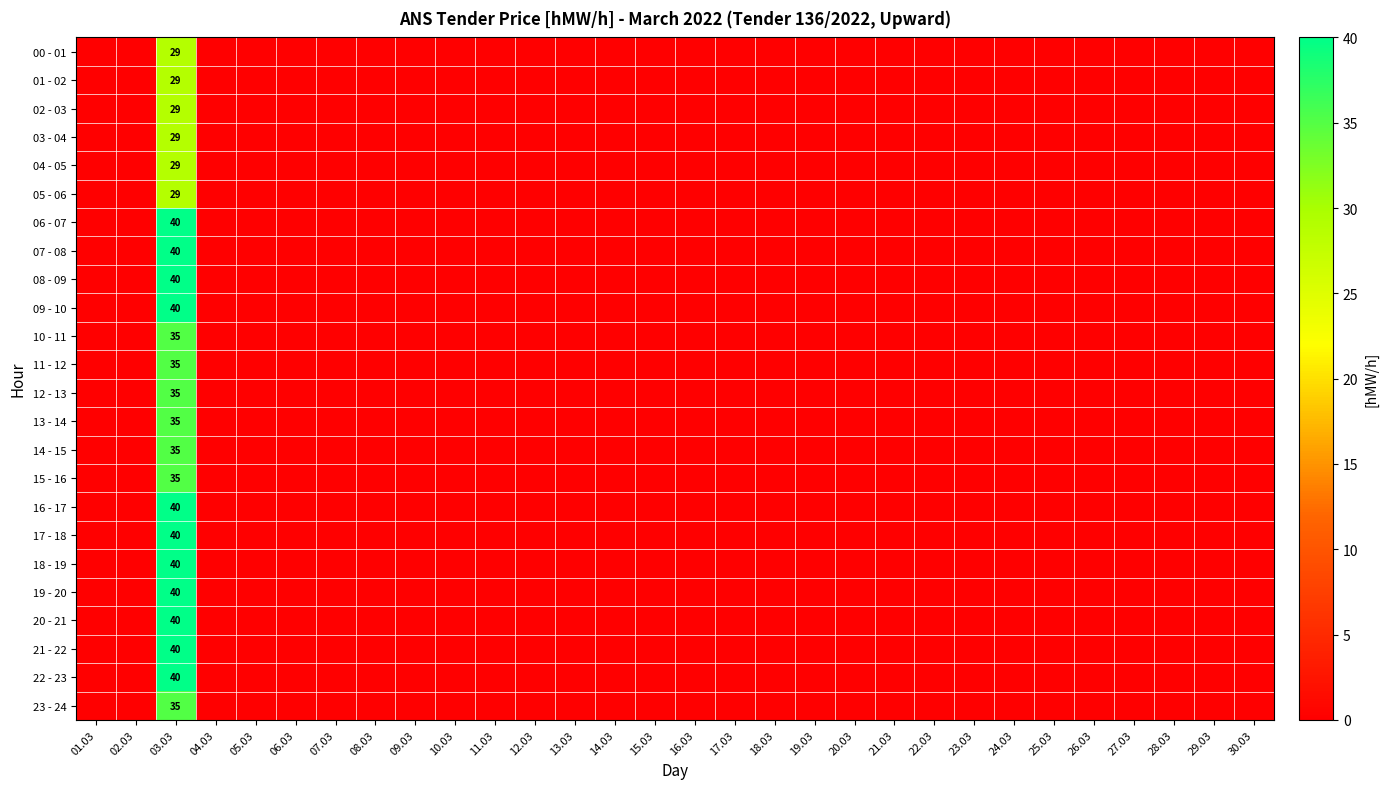

What is the greatest value displayed?

40